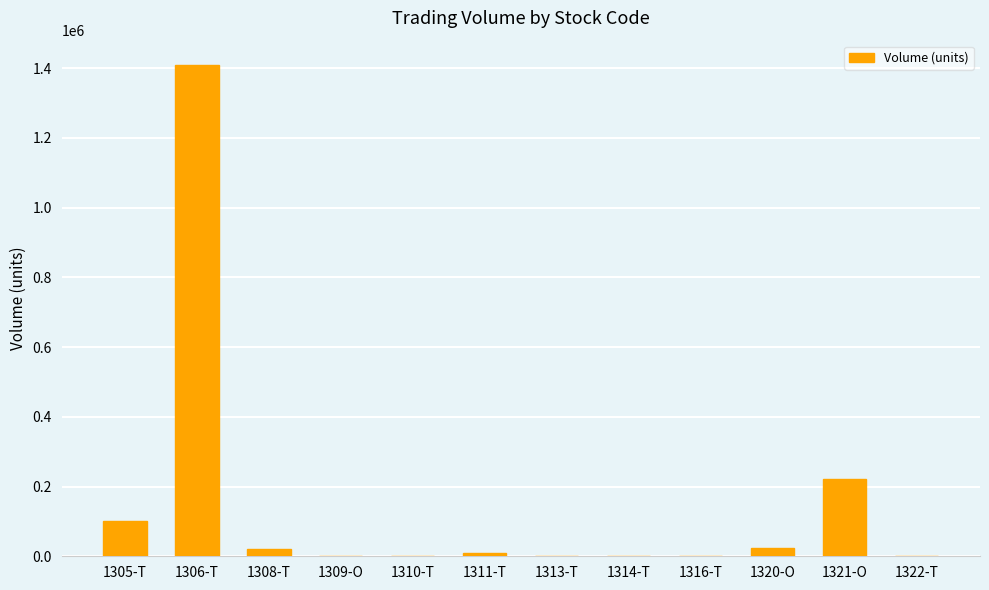

At which label is the value closest to 704185?

1321-O